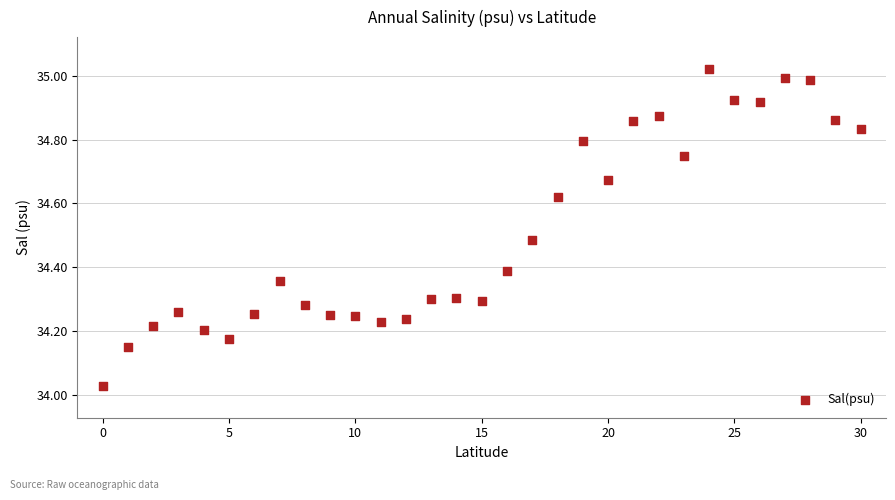

What is the range of Y values (max minus min)?

1.0